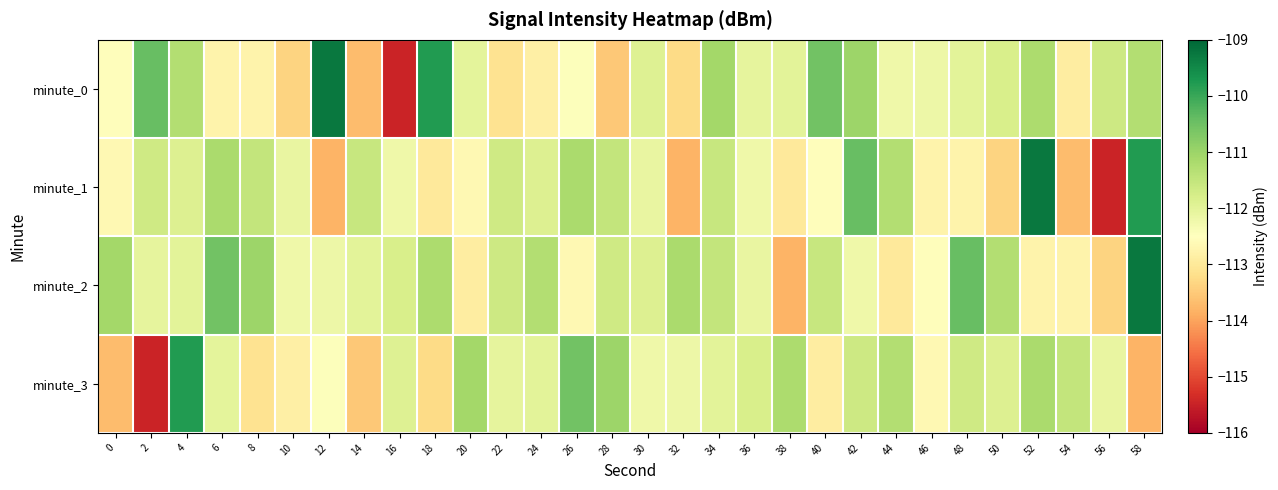

Reading left to right, transcribe all the data shown in this chart.

minute_0: 0=-112.5	2=-110.4	4=-111.3	6=-112.8	8=-112.8	10=-113.3	12=-109.2	14=-113.7	16=-115.5	18=-109.8	20=-112.0	22=-113.1	24=-112.8	26=-112.5	28=-113.5	30=-111.9	32=-113.3	34=-111.1	36=-112.1	38=-112.0	40=-110.5	42=-111.0	44=-112.2	46=-112.2	48=-112.0	50=-111.8	52=-111.2	54=-112.9	56=-111.7	58=-111.3
minute_1: 0=-112.7	2=-111.7	4=-111.9	6=-111.2	8=-111.5	10=-112.1	12=-113.8	14=-111.6	16=-112.2	18=-113.0	20=-112.7	22=-111.7	24=-111.9	26=-111.2	28=-111.5	30=-112.1	32=-113.8	34=-111.6	36=-112.2	38=-113.0	40=-112.5	42=-110.4	44=-111.3	46=-112.8	48=-112.8	50=-113.3	52=-109.2	54=-113.7	56=-115.5	58=-109.8
minute_2: 0=-111.1	2=-112.1	4=-112.0	6=-110.5	8=-111.0	10=-112.2	12=-112.2	14=-112.0	16=-111.8	18=-111.2	20=-112.9	22=-111.7	24=-111.3	26=-112.7	28=-111.7	30=-111.9	32=-111.2	34=-111.5	36=-112.1	38=-113.8	40=-111.6	42=-112.2	44=-113.0	46=-112.5	48=-110.4	50=-111.3	52=-112.8	54=-112.8	56=-113.3	58=-109.2
minute_3: 0=-113.7	2=-115.5	4=-109.8	6=-112.0	8=-113.1	10=-112.8	12=-112.5	14=-113.5	16=-111.9	18=-113.3	20=-111.1	22=-112.1	24=-112.0	26=-110.5	28=-111.0	30=-112.2	32=-112.2	34=-112.0	36=-111.8	38=-111.2	40=-112.9	42=-111.7	44=-111.3	46=-112.7	48=-111.7	50=-111.9	52=-111.2	54=-111.5	56=-112.1	58=-113.8